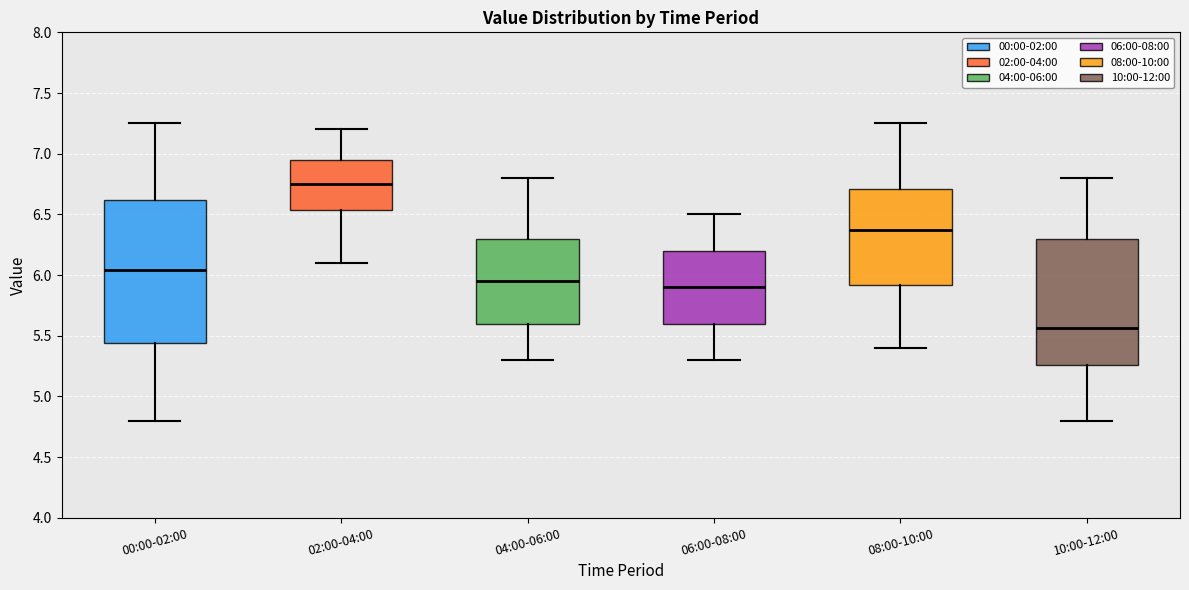

Reading left to right, read every box against the y-axis: the position of its median line, the range the box covers, and the ends of its whiskers. The values are not printed on the chart, so give them approximately, as read against the axis.

00:00-02:00: median 6.05, box 5.45 to 6.60, whiskers 4.80 to 7.25
02:00-04:00: median 6.75, box 6.55 to 6.95, whiskers 6.10 to 7.20
04:00-06:00: median 5.95, box 5.60 to 6.30, whiskers 5.30 to 6.80
06:00-08:00: median 5.90, box 5.60 to 6.20, whiskers 5.30 to 6.50
08:00-10:00: median 6.40, box 5.90 to 6.70, whiskers 5.40 to 7.25
10:00-12:00: median 5.55, box 5.25 to 6.30, whiskers 4.80 to 6.80